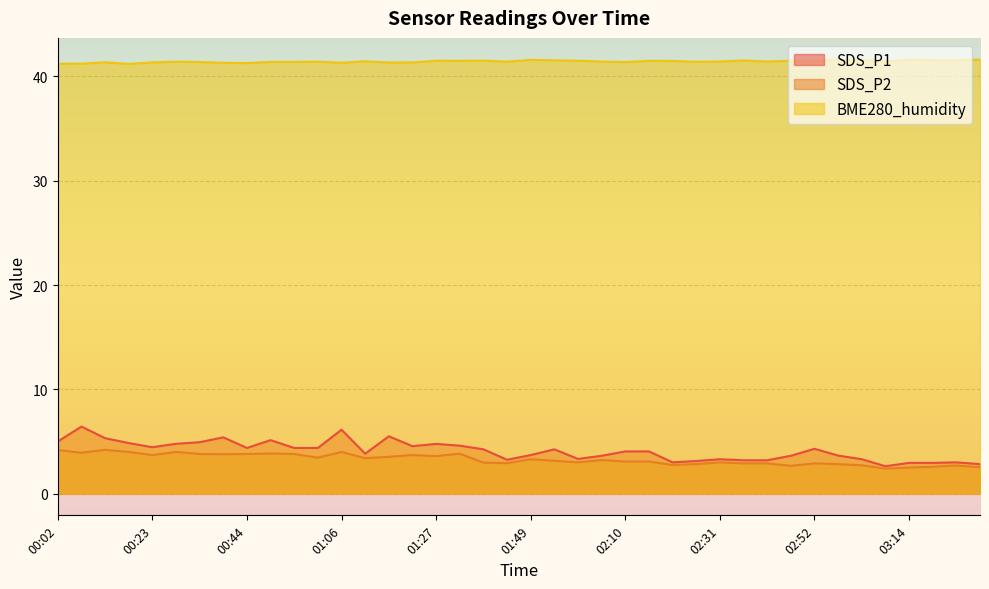

What is the label of the 2nd point from the right?

03:24